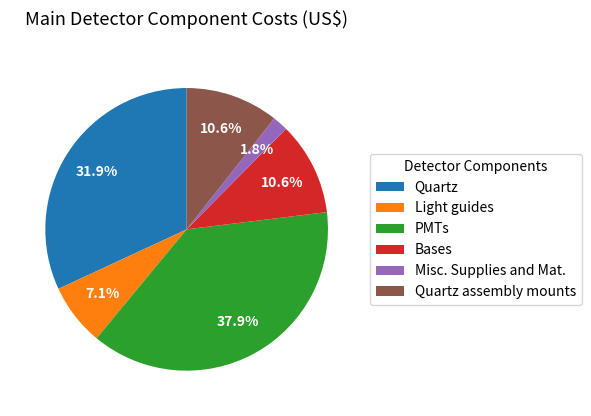

How many segments does this pie chart have?

6